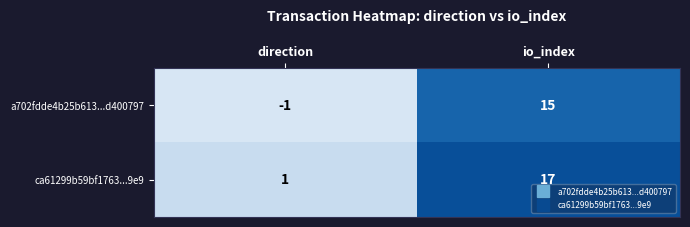

Rank the series at direction from highest to lowest value.

ca61299b59bf1763...9e9, a702fdde4b25b613...d400797